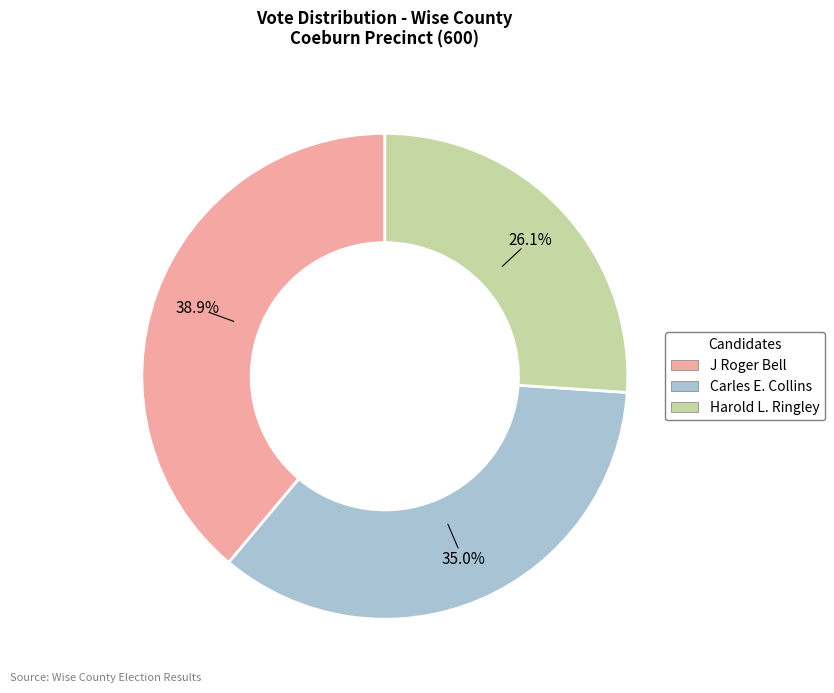

Between J Roger Bell and Harold L. Ringley, which is larger?

J Roger Bell